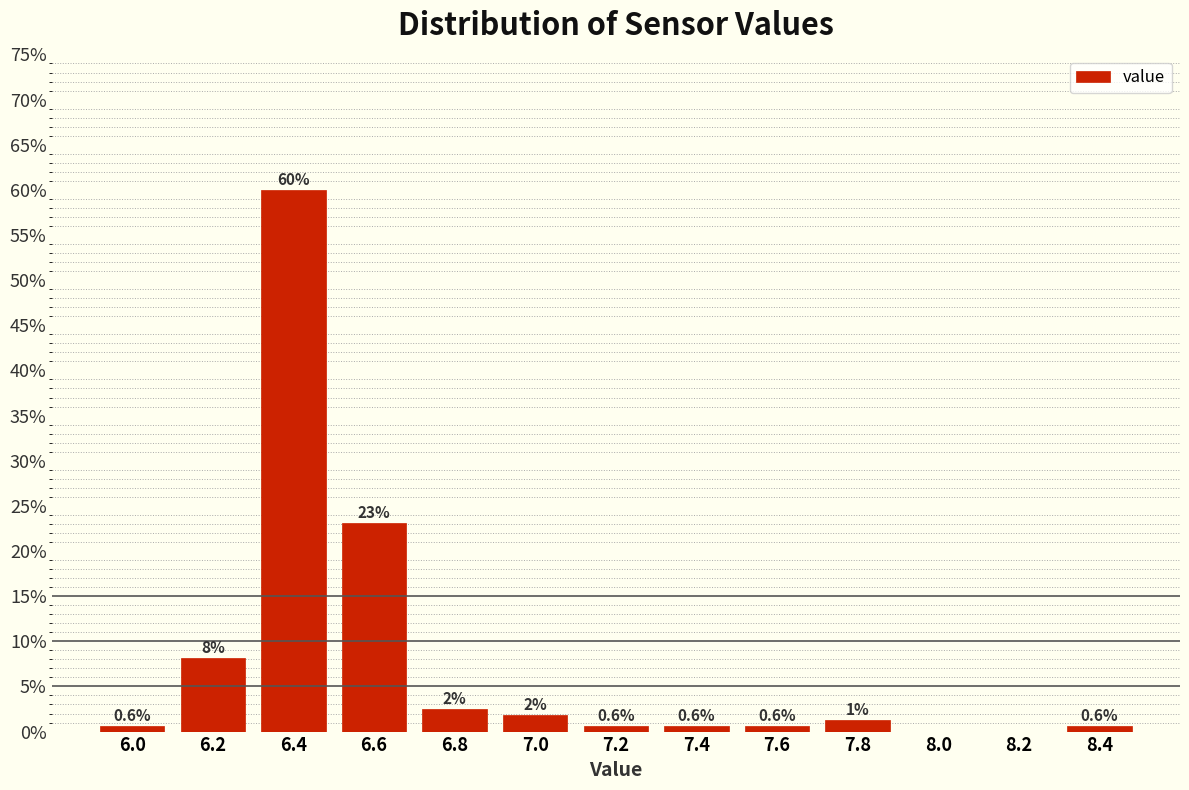

What is the maximum value shown in the chart?

60.0